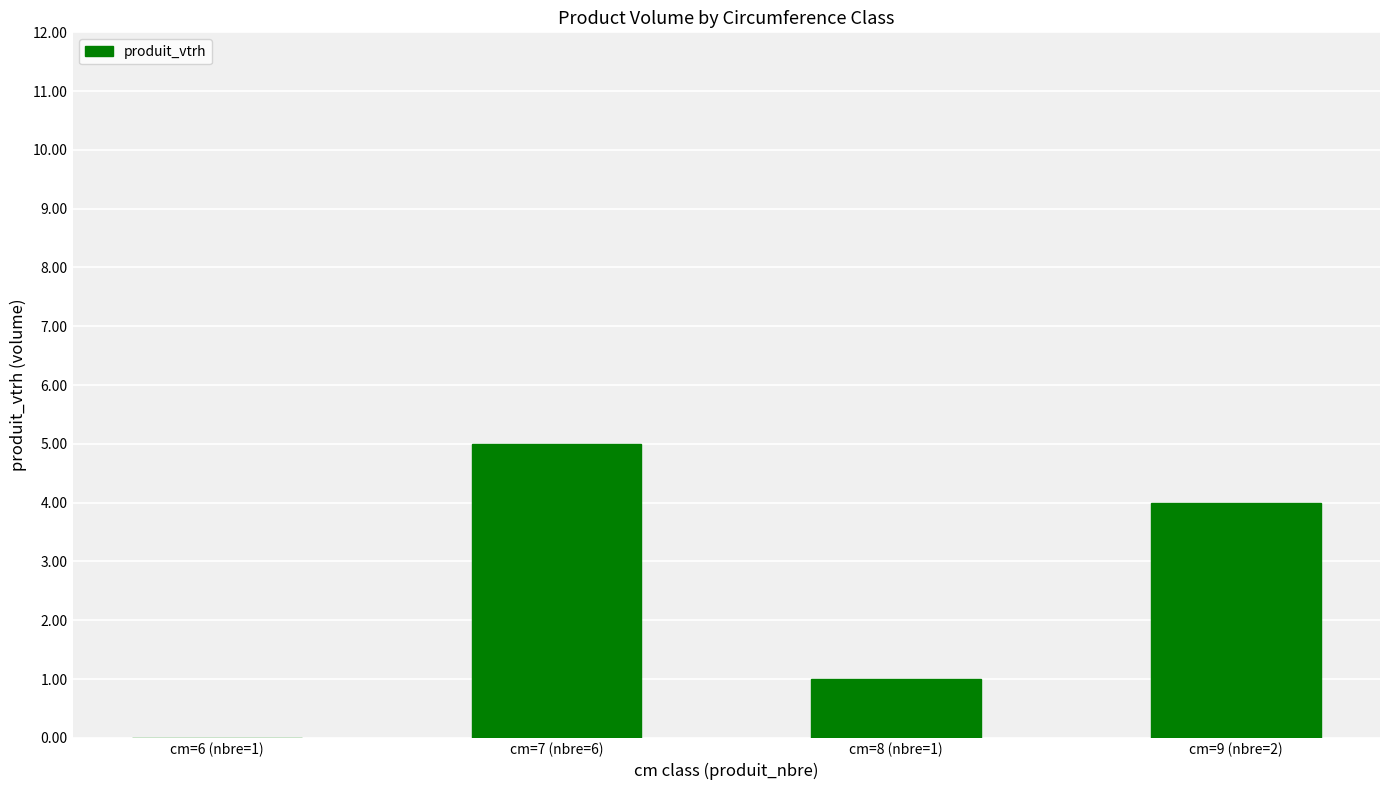

The value at cm=7 (nbre=6) is 5. True or false?

True